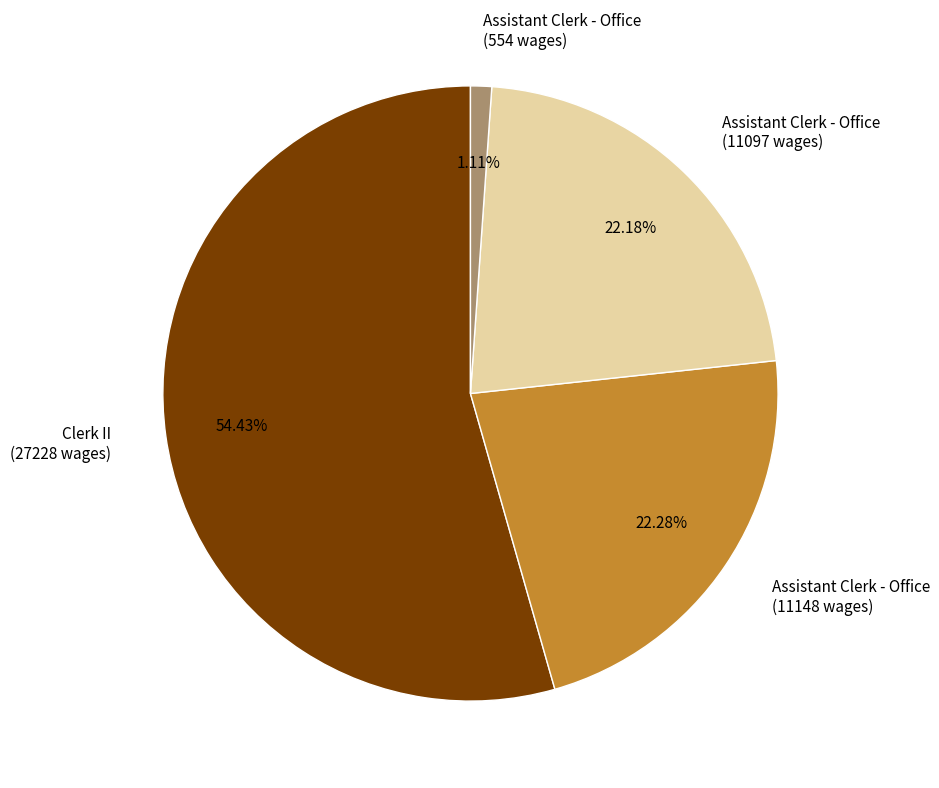

Which slice represents more than half of the pie?

Clerk II (27228 wages)